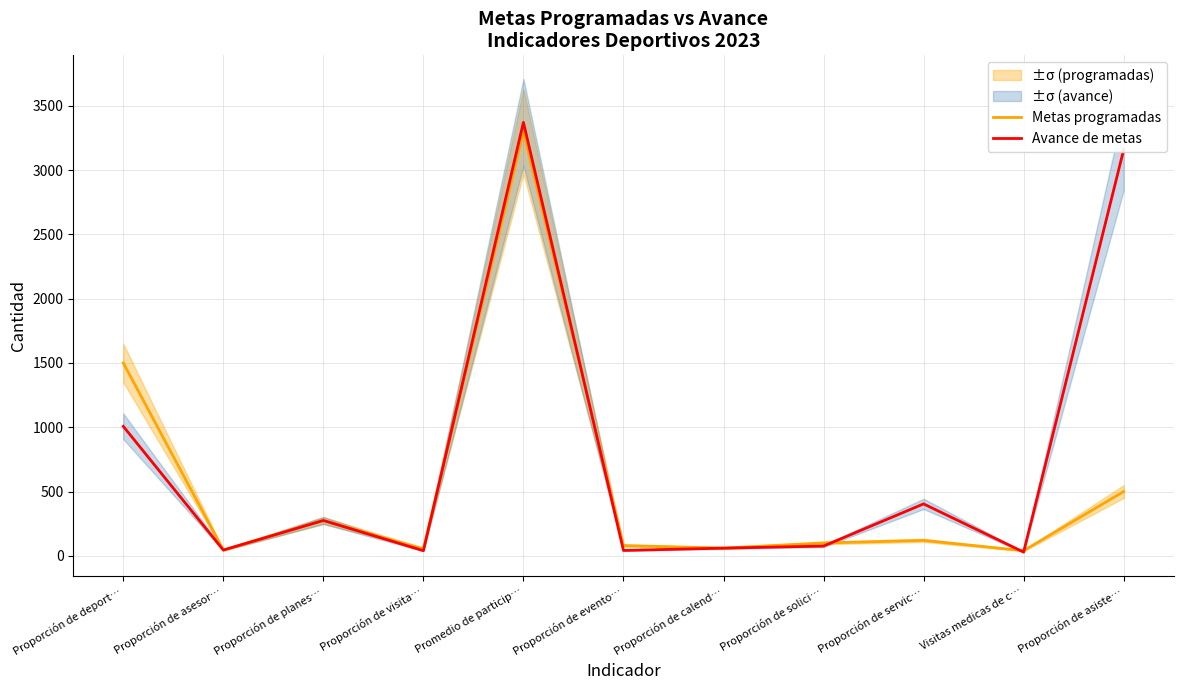

List the series in order of their overall mean, highest first.

Avance de metas, Metas programadas